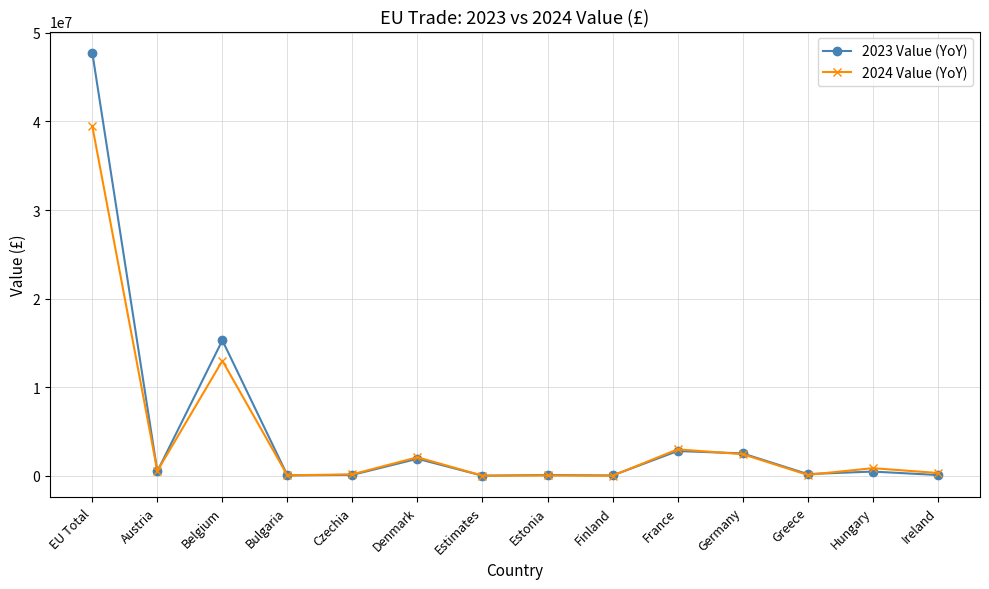

At which category does 2023 Value (YoY) reach its first local peak?

Belgium